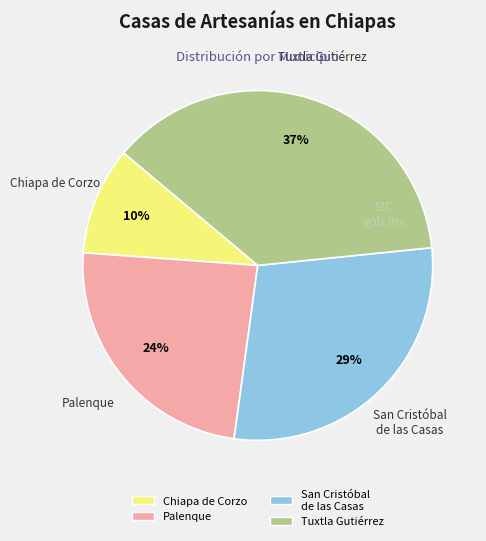

To the nearest percent, what is the difference between the largest and smallest slice percentages?

27%